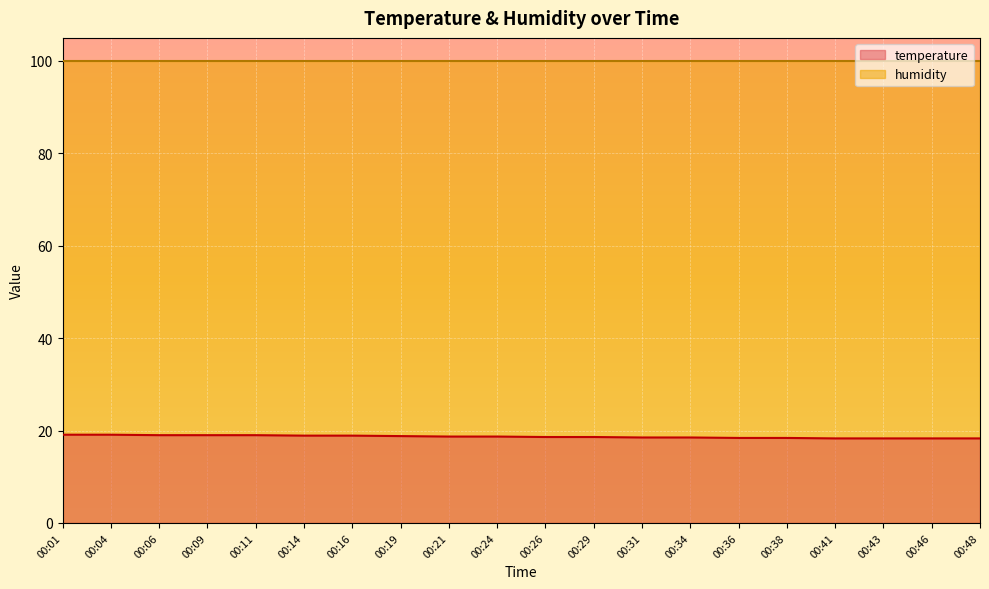

List the labels in order of value, largest first.

00:01, 00:04, 00:06, 00:09, 00:11, 00:14, 00:16, 00:19, 00:21, 00:24, 00:26, 00:29, 00:31, 00:34, 00:36, 00:38, 00:41, 00:43, 00:46, 00:48